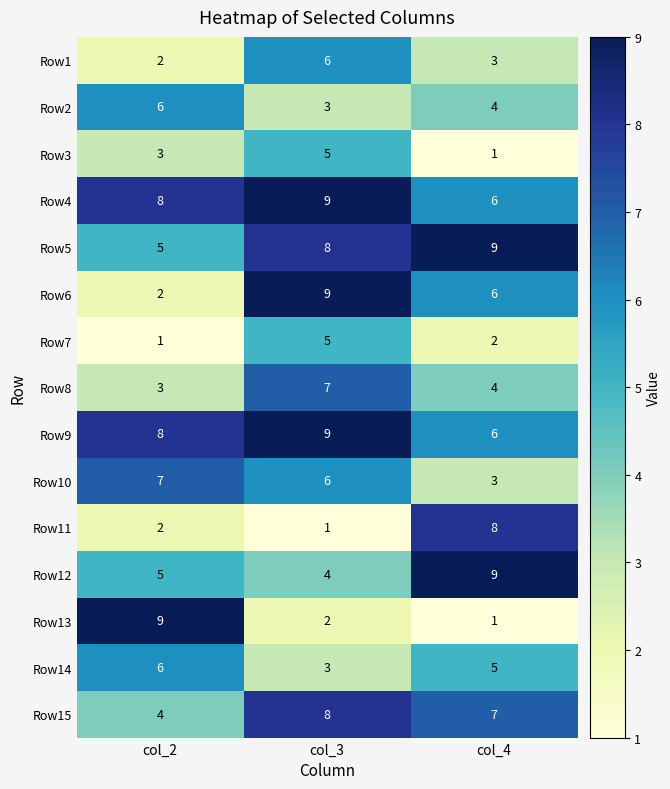

What is the greatest value displayed?

9